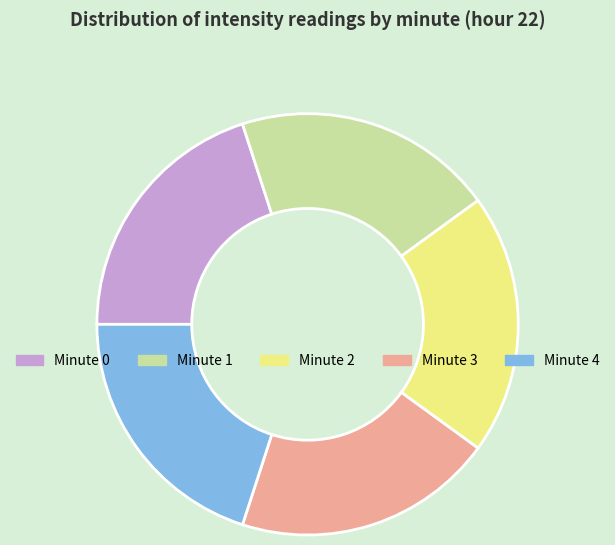

Approximately how many times larger is the value at Minute 0 compared to Minute 3?

1.0